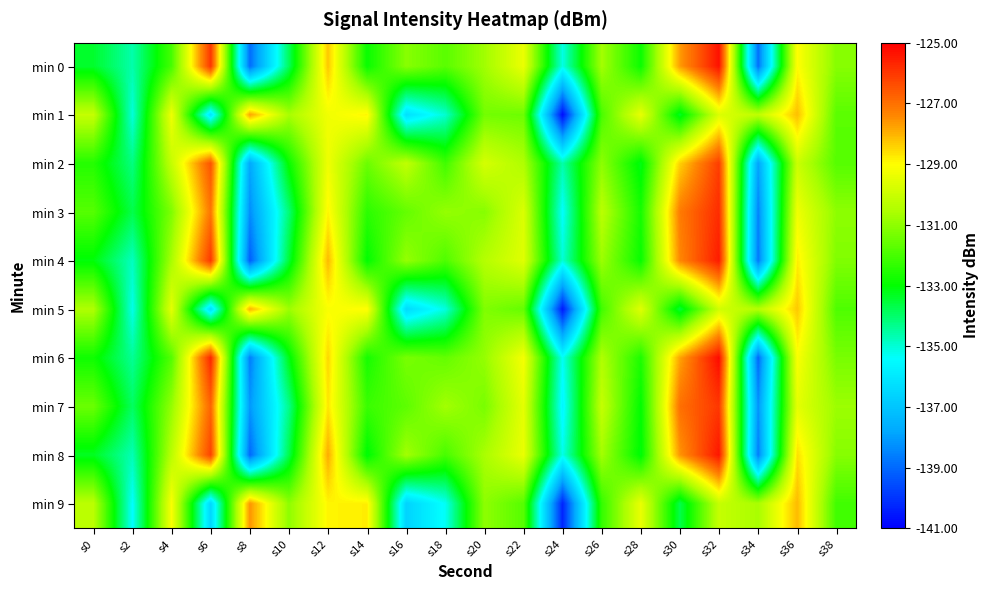

How many categories are shown in the chart?

20